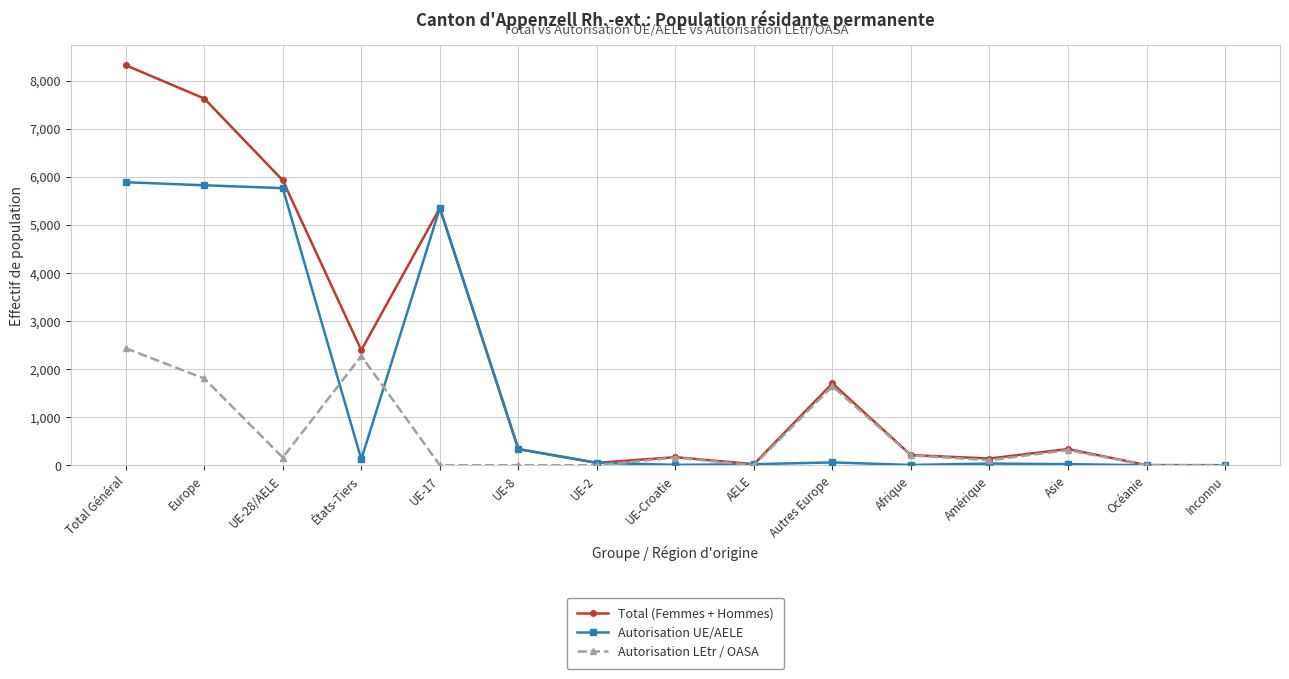

Rank the series by their average value, from lowest to highest.

Autorisation LEtr / OASA, Autorisation UE/AELE, Total (Femmes + Hommes)